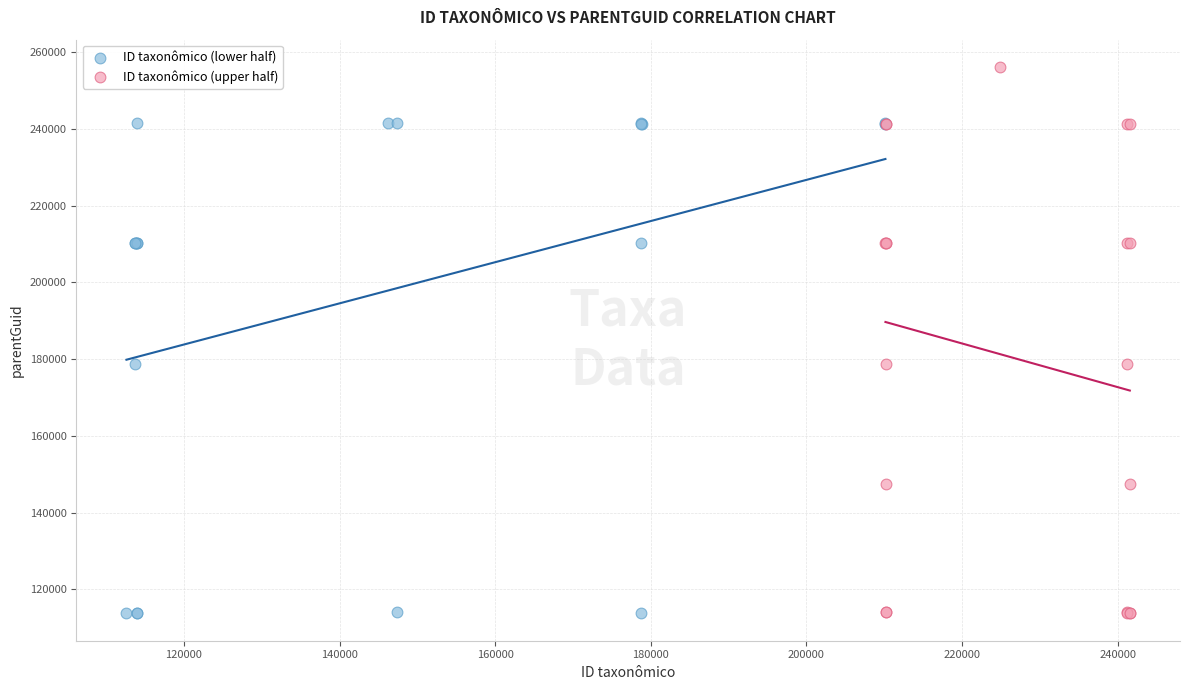

Which series has the largest Y range (max minus min)?

ID taxonômico (upper half)